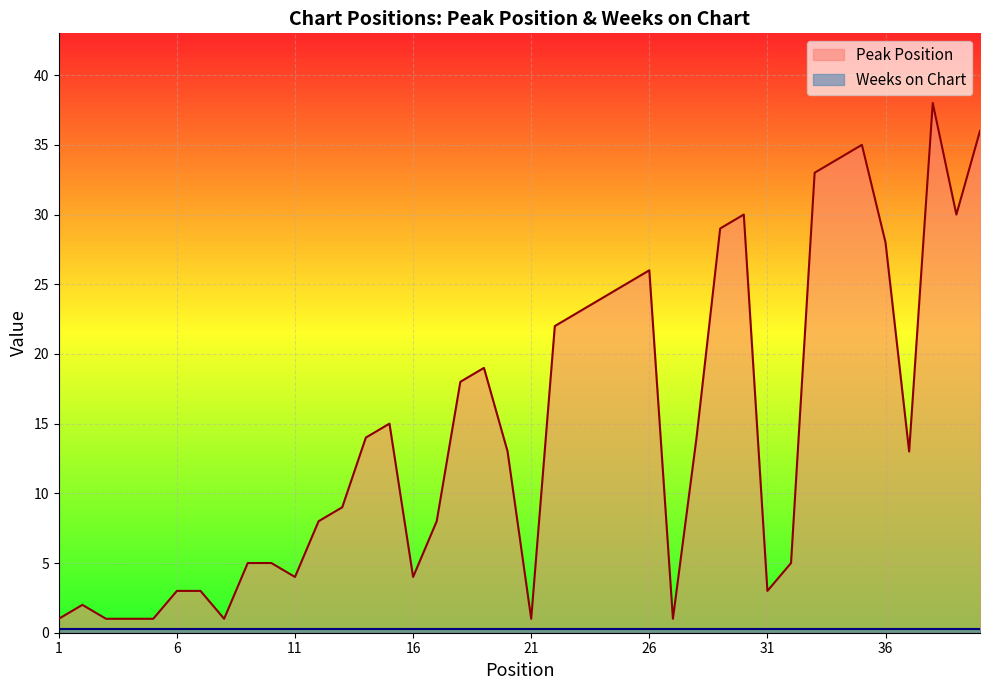

True or false: there are more than 1 points higher than both neighbors.

True